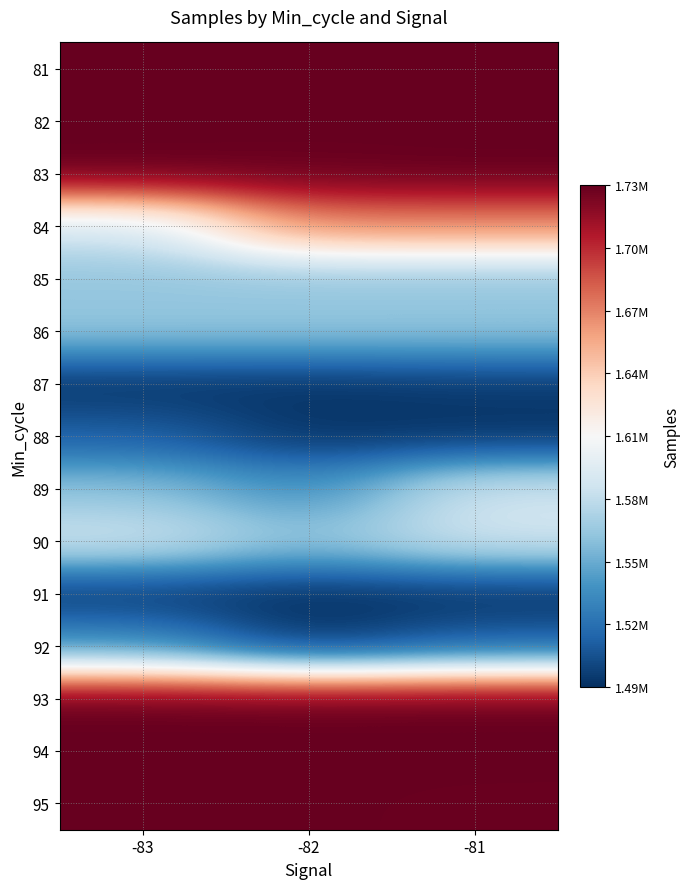

What is the spread (max minus min) of values at -82?

239059